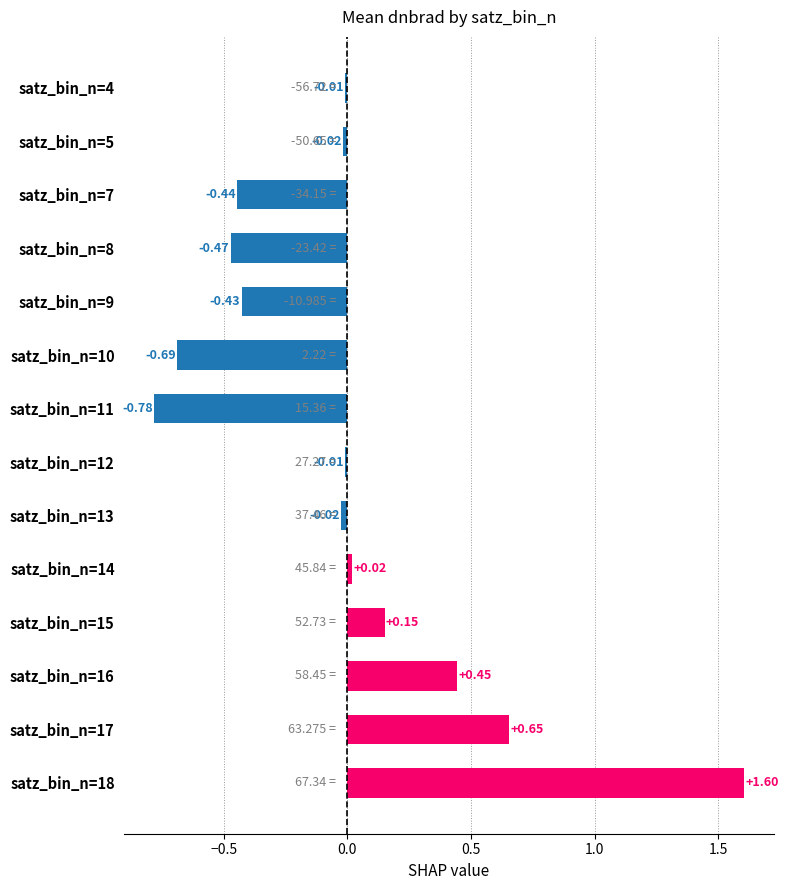

What is the sum of the values at satz_bin_n=7 and satz_bin_n=18?

1.2